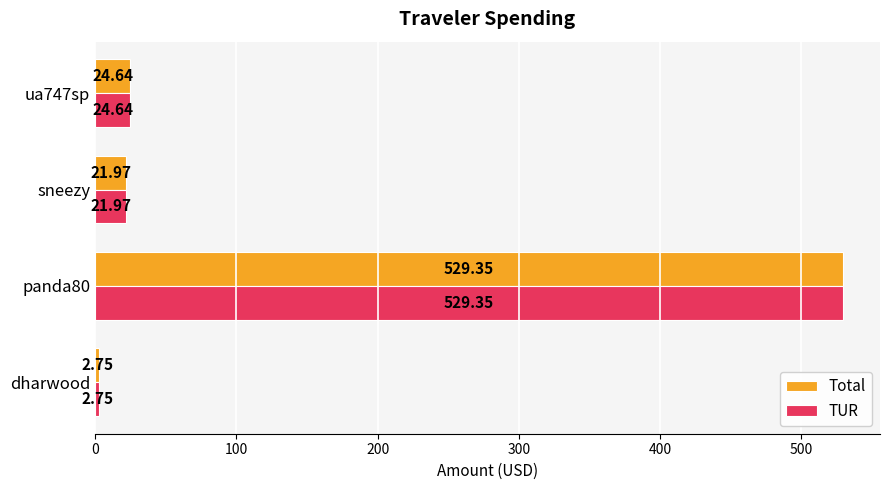

List the labels in order of Total value, largest first.

panda80, ua747sp, sneezy, dharwood